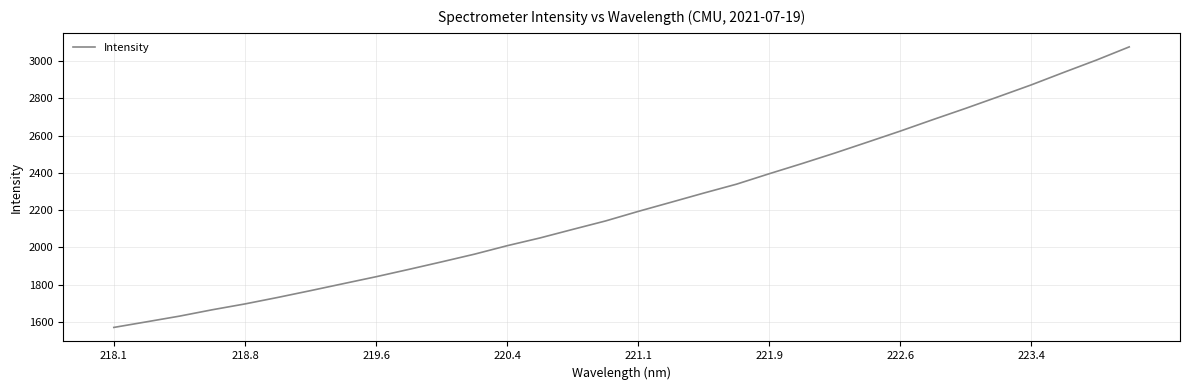

Reading left to right, extract all data points from this chart.

1570.3	1600.4	1630.8	1665.0	1696.4	1731.3	1767.8	1805.2	1842.4	1881.8	1922.1	1963.4	2008.9	2050.4	2096.4	2141.6	2192.9	2241.9	2291.2	2339.0	2395.0	2449.5	2505.8	2564.5	2623.6	2685.3	2745.8	2808.3	2871.4	2938.9	3005.1	3075.7